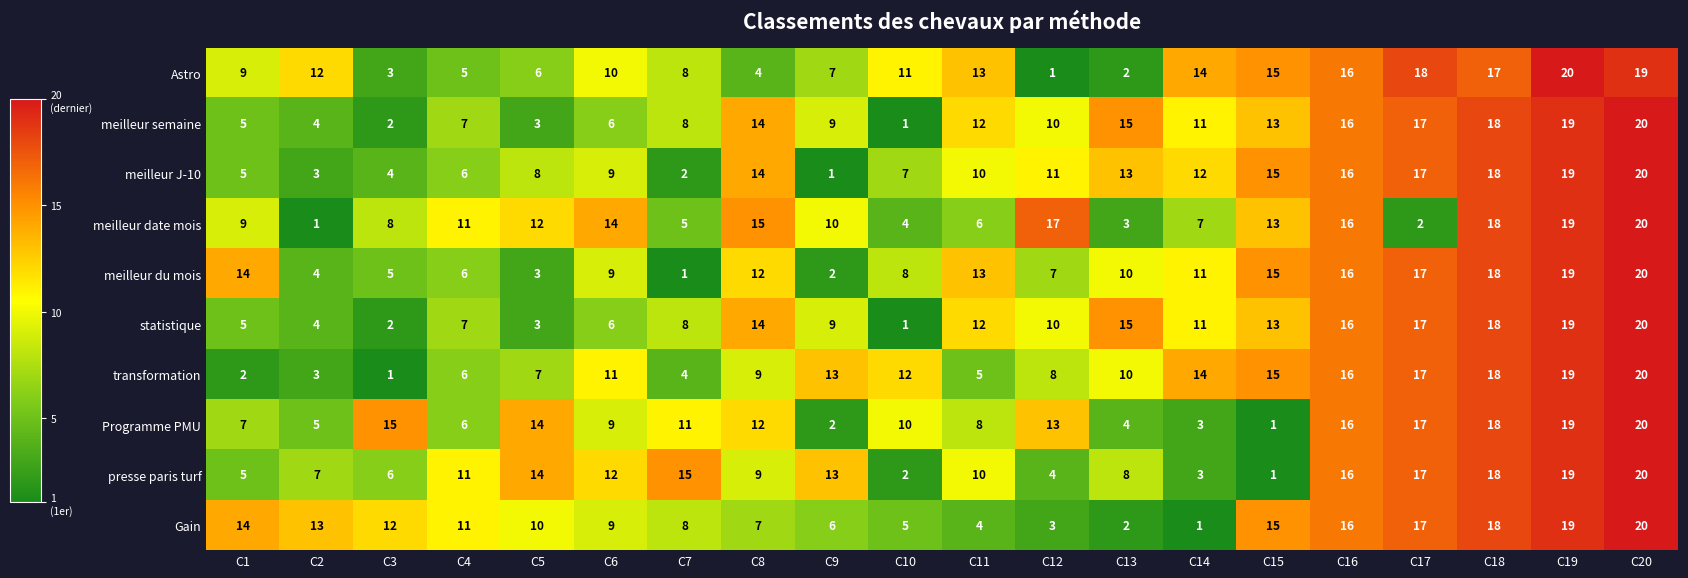

What is the difference between the meilleur date mois values at C5 and C14?

5